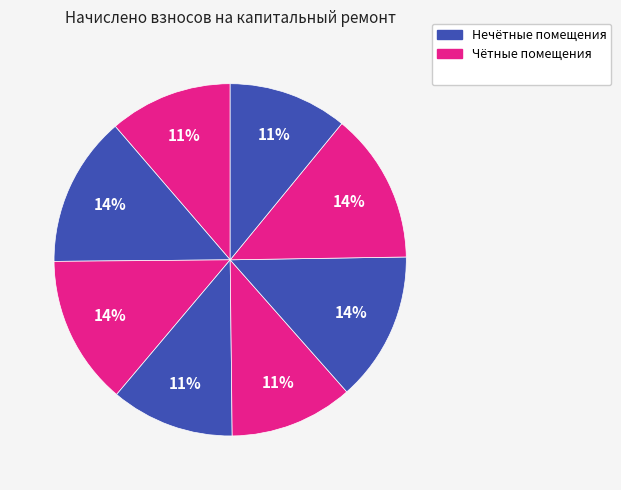

How many slices are in this pie chart?

8